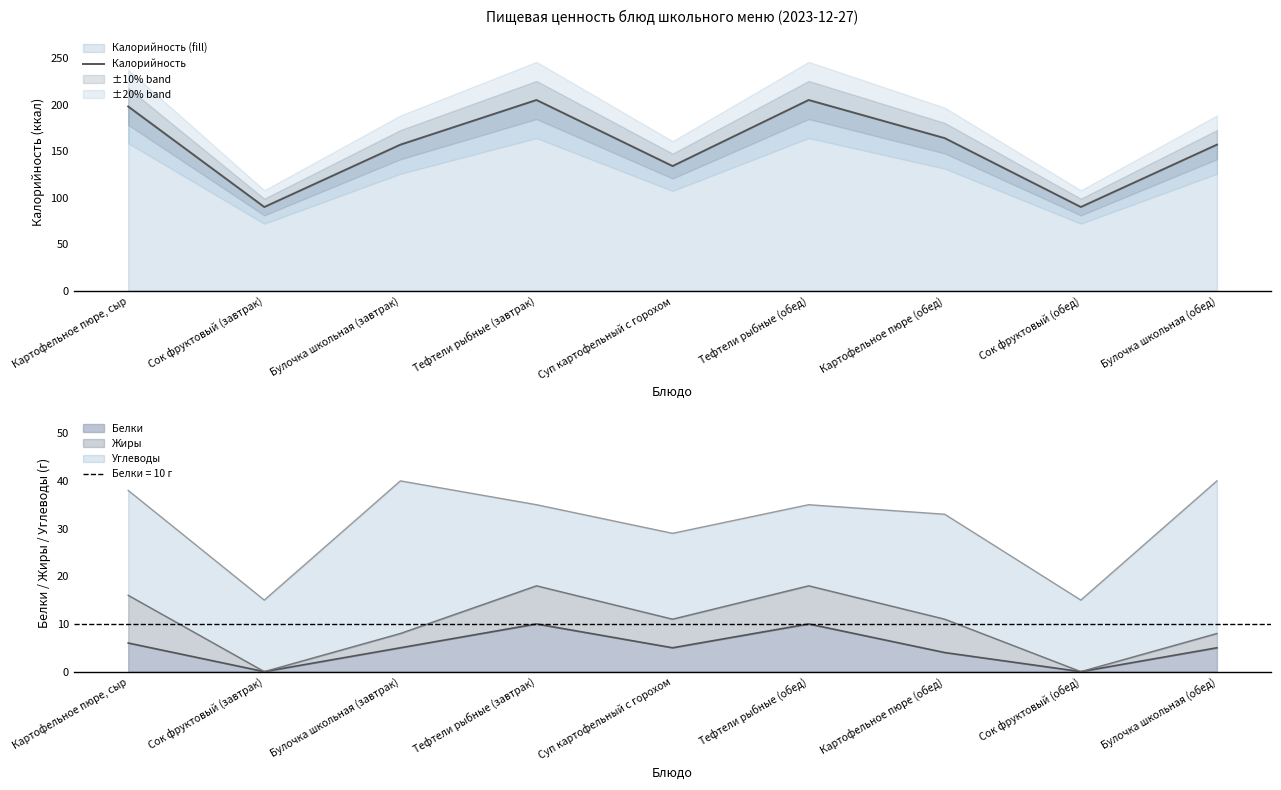

How many points are higher than both their immediate neighbors (excluding endpoints)?

2